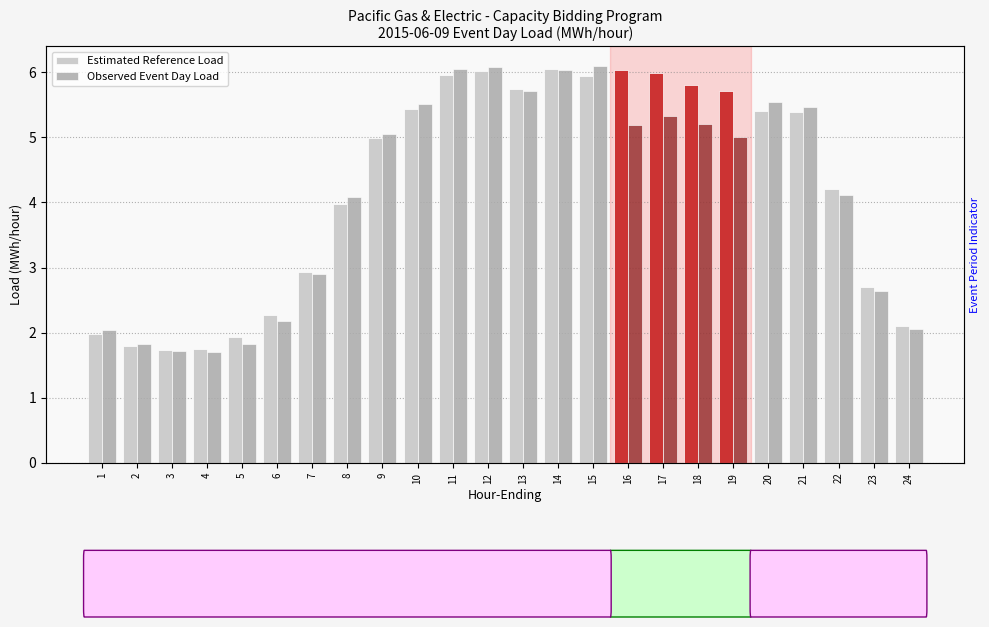

What is the sum of all Estimated Reference Load values?

101.9